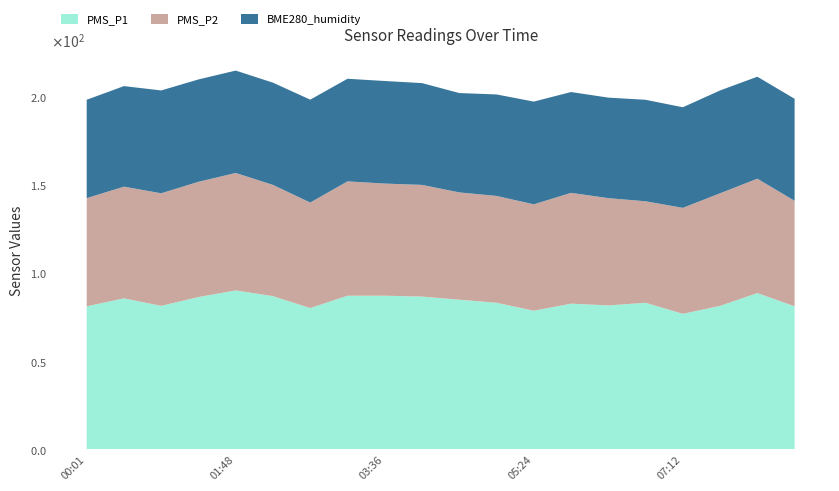

Reading right to left, list all the values displayed in this chart.

PMS_P1: 08:33=81.0	08:06=88.5	07:39=81.2	07:12=76.8	06:45=83.0	06:18=81.5	05:51=82.5	05:24=78.5	04:57=83.0	04:30=84.8	04:03=86.5	03:36=87.0	03:09=87.0	02:42=80.0	02:15=86.8	01:48=90.0	01:21=86.2	00:55=81.2	00:28=85.5	00:01=81.0
PMS_P2: 08:33=59.8	08:06=64.8	07:39=63.8	07:12=60.0	06:45=57.5	06:18=60.8	05:51=62.8	05:24=60.2	04:57=60.5	04:30=60.8	04:03=63.2	03:36=63.5	03:09=64.8	02:42=59.8	02:15=63.0	01:48=66.5	01:21=65.2	00:55=63.8	00:28=63.2	00:01=61.2
BME280_humidity: 08:33=57.8	08:06=57.8	07:39=58.2	07:12=57.0	06:45=57.5	06:18=56.9	05:51=57.1	05:24=58.2	04:57=57.5	04:30=56.3	04:03=57.6	03:36=58.1	03:09=58.1	02:42=58.3	02:15=57.9	01:48=58.0	01:21=58.0	00:55=58.2	00:28=56.9	00:01=55.7